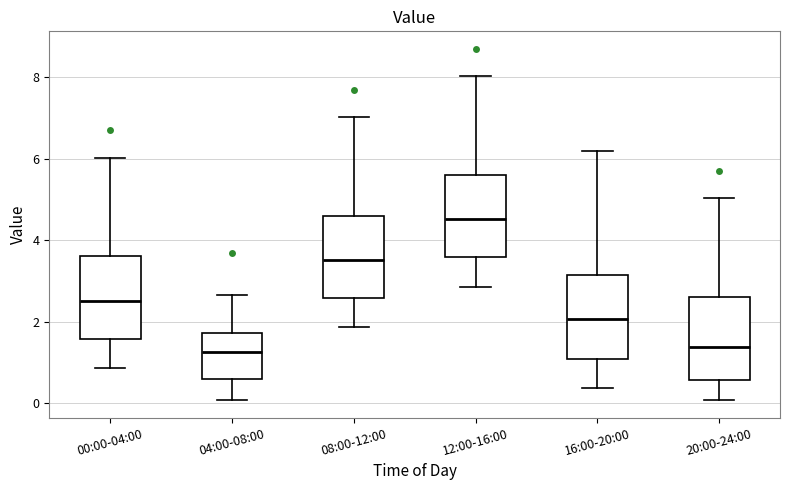

Reading left to right, read every box against the y-axis: the position of its median line, the range the box covers, and the ends of its whiskers. The values are not printed on the chart, so give them approximately, as read against the axis.

00:00-04:00: median 2.6, box 1.6 to 3.6, whiskers 0.8 to 6.0
04:00-08:00: median 1.2, box 0.6 to 1.8, whiskers 0.0 to 2.6
08:00-12:00: median 3.6, box 2.6 to 4.6, whiskers 1.8 to 7.0
12:00-16:00: median 4.6, box 3.6 to 5.6, whiskers 2.8 to 8.0
16:00-20:00: median 2.0, box 1.0 to 3.2, whiskers 0.4 to 6.2
20:00-24:00: median 1.4, box 0.6 to 2.6, whiskers 0.0 to 5.0